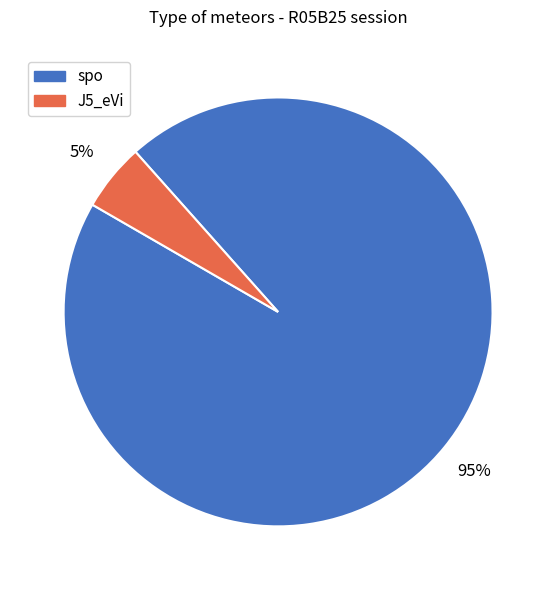

To the nearest percent, what is the combined percentage of spo and J5_eVi?

100%